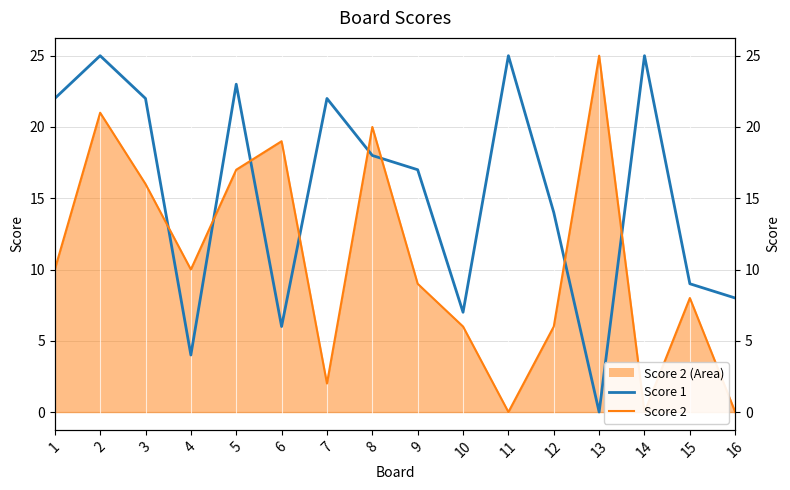

At which category does the data reach its first local valley?

4